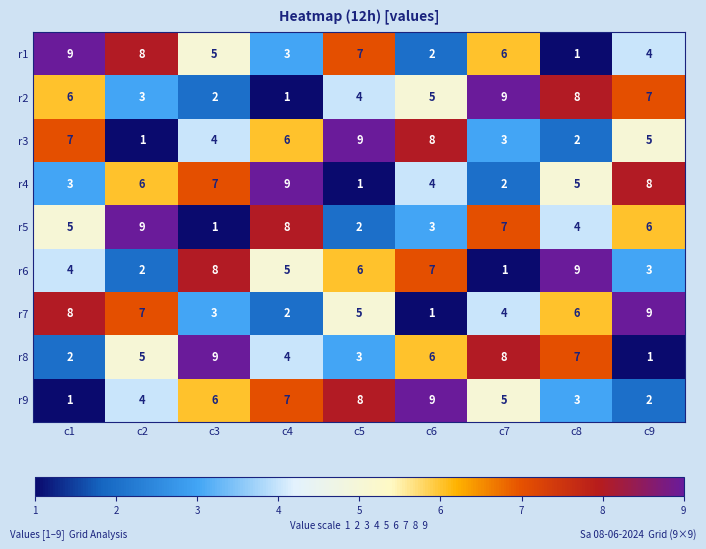

What is the highest value of the r8 series?

9